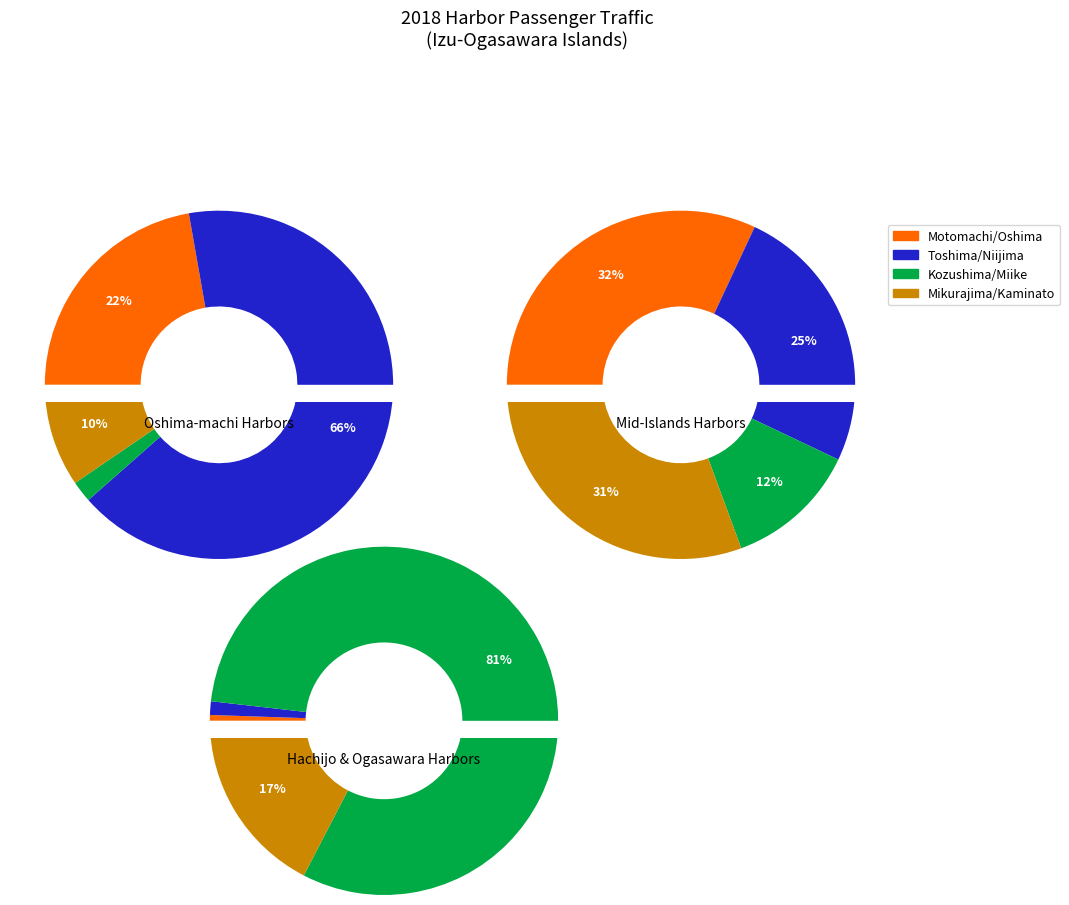

True or false: Kaminato Harbor accounts for 1% of the total.

False